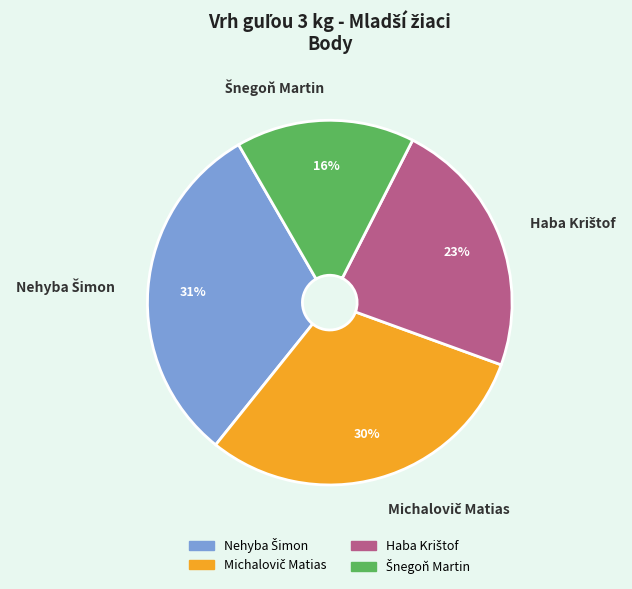

Does any single category account for the majority?

No